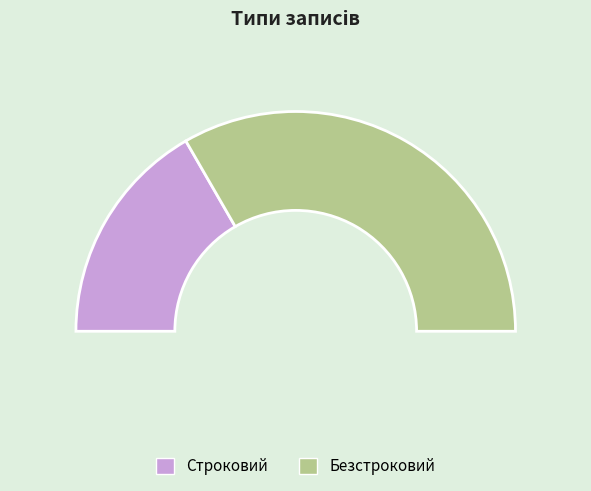

Which has a higher value, Безстроковий or Строковий?

Безстроковий